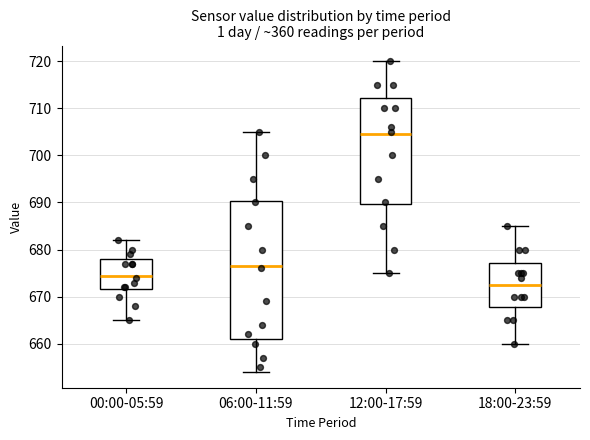

Reading left to right, read every box against the y-axis: the position of its median line, the range the box covers, and the ends of its whiskers. The values are not printed on the chart, so give them approximately, as read against the axis.

00:00-05:59: median 675, box 672 to 678, whiskers 665 to 682
06:00-11:59: median 677, box 661 to 690, whiskers 654 to 705
12:00-17:59: median 705, box 690 to 712, whiskers 675 to 720
18:00-23:59: median 673, box 668 to 677, whiskers 660 to 685